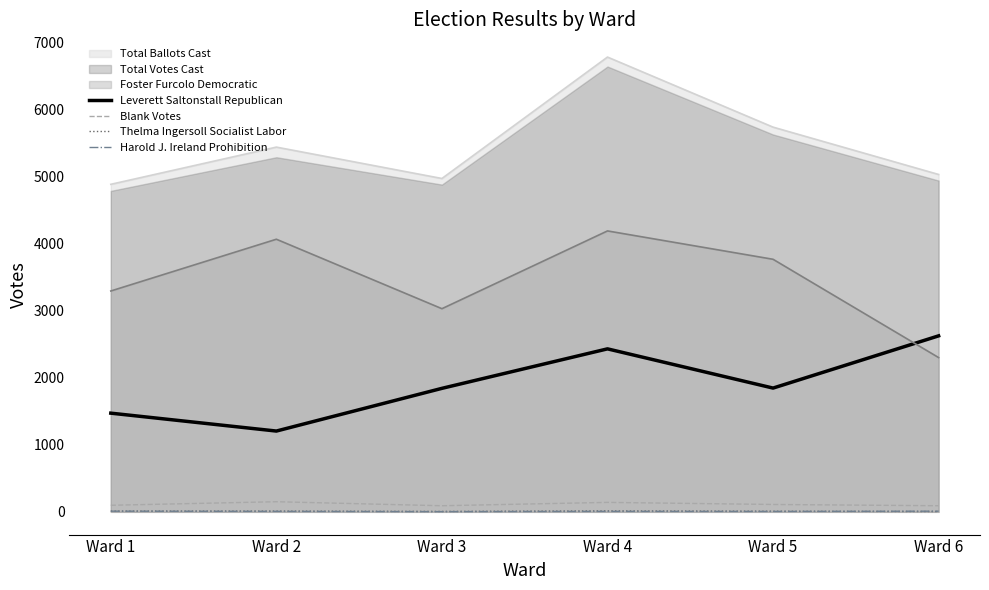

Is the value of Leverett Saltonstall Republican at Ward 2 greater than the value of Thelma Ingersoll Socialist Labor at Ward 6?

Yes